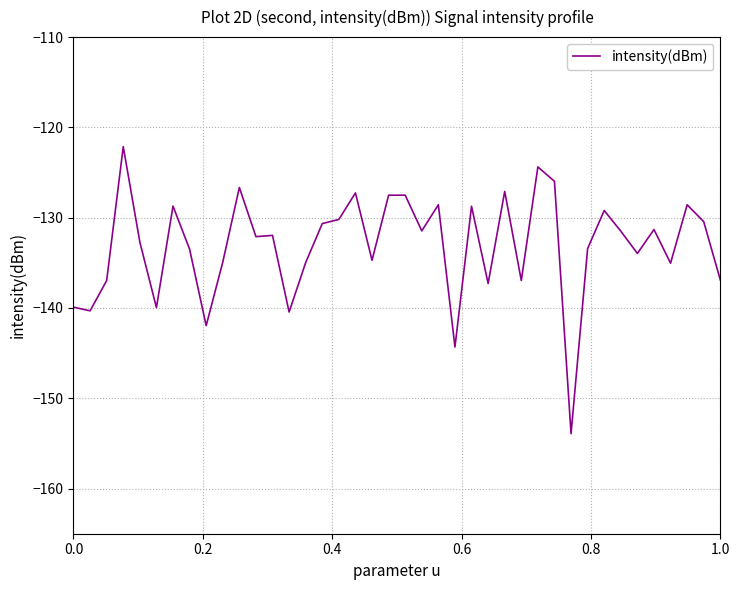

What is the difference between the maximum and minimum values?

31.8